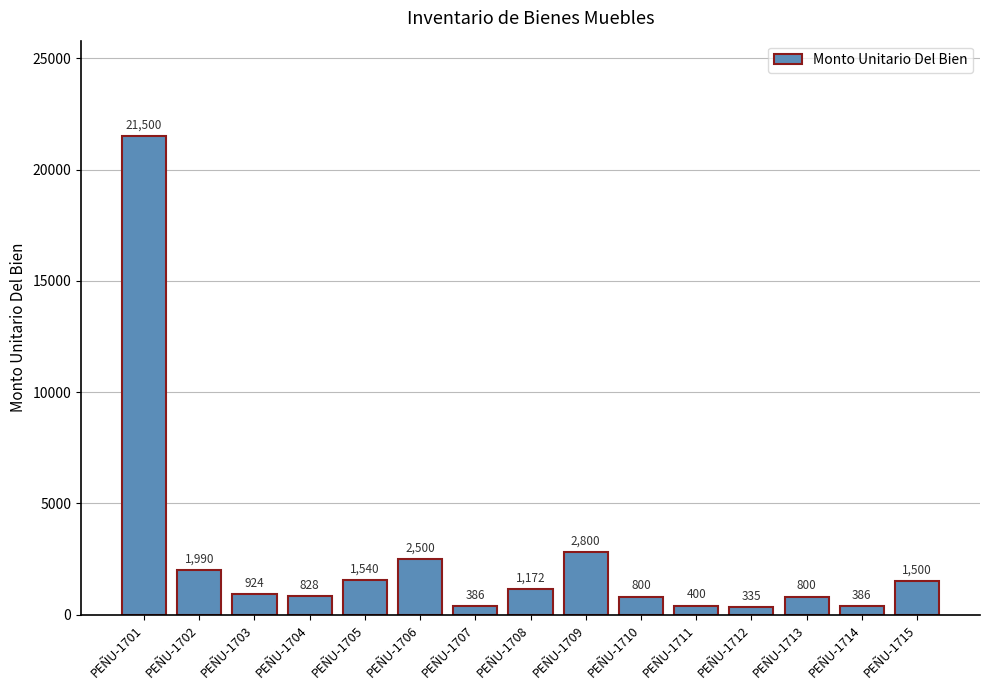

What is the value of the 1st bar from the left?

21500.0